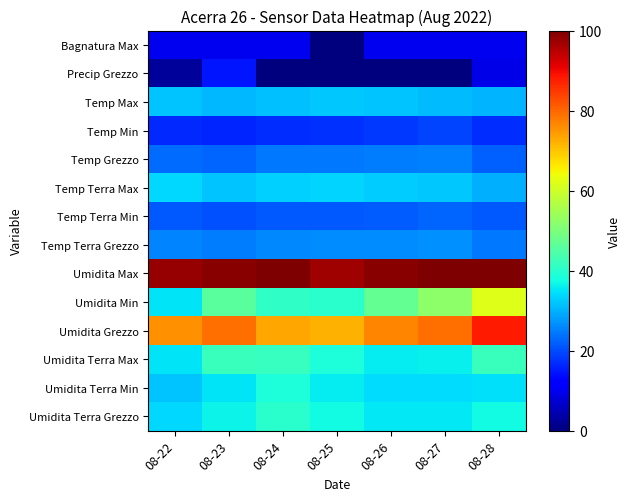

What is the total value across all series at 08-25?

475.0